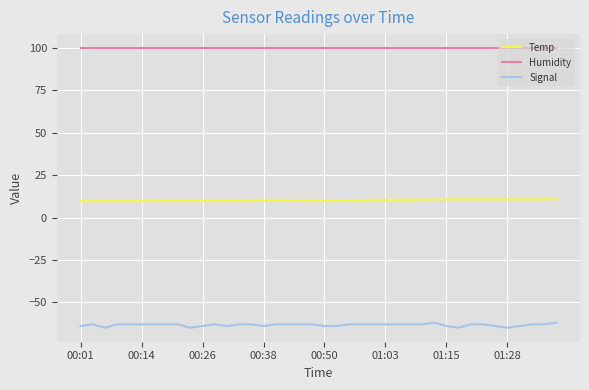

List the series in order of their overall mean, highest first.

Humidity, Temp, Signal